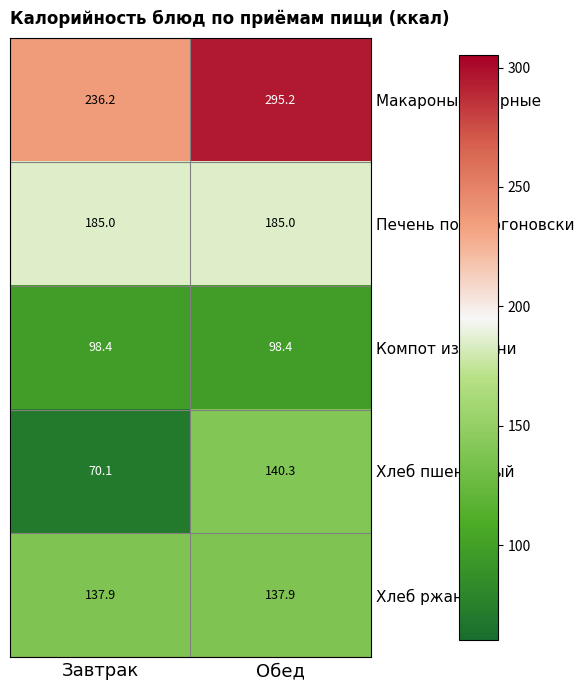

The value of Компот из вишни at Завтрак is 20.6. True or false?

False